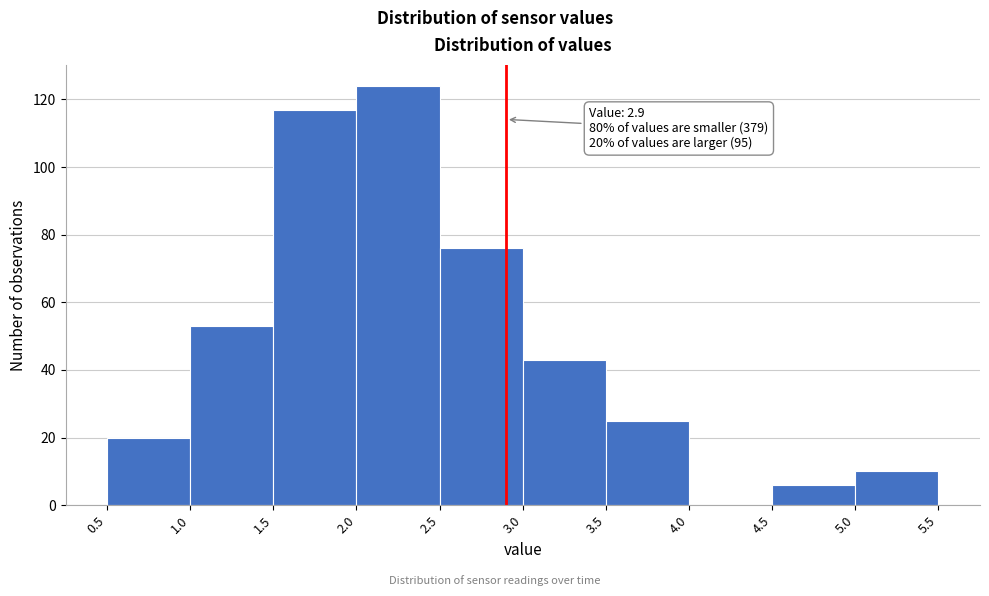

Which range on the x-axis has the tallest bar?

2.0 to 2.5